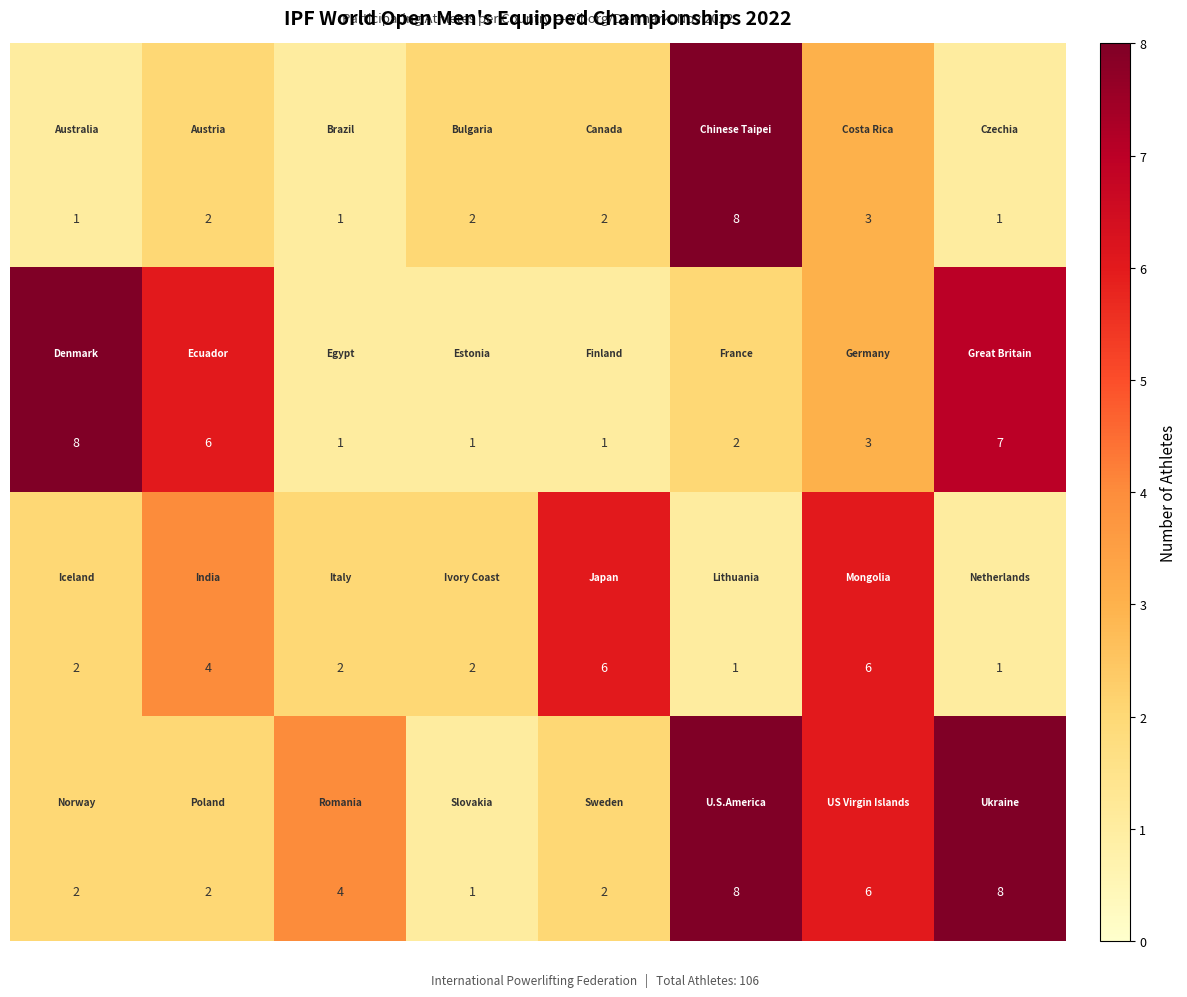

At how many categories does at least one series exceed 3?

7